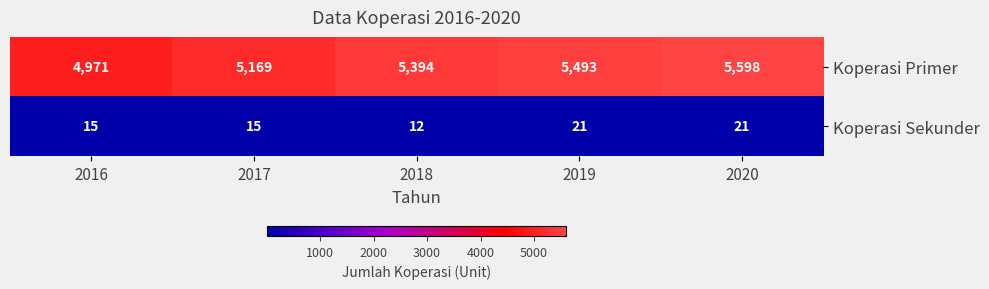

What is the total value across all series at 2017?

5184